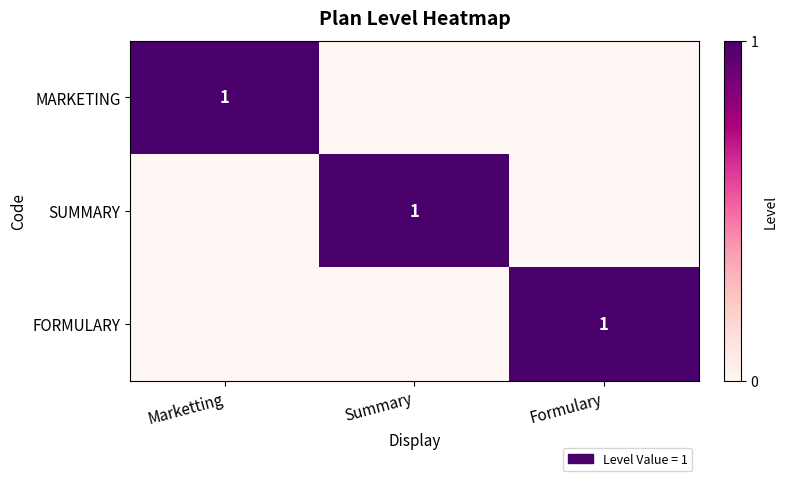

The value of SUMMARY at Summary is 0. True or false?

False